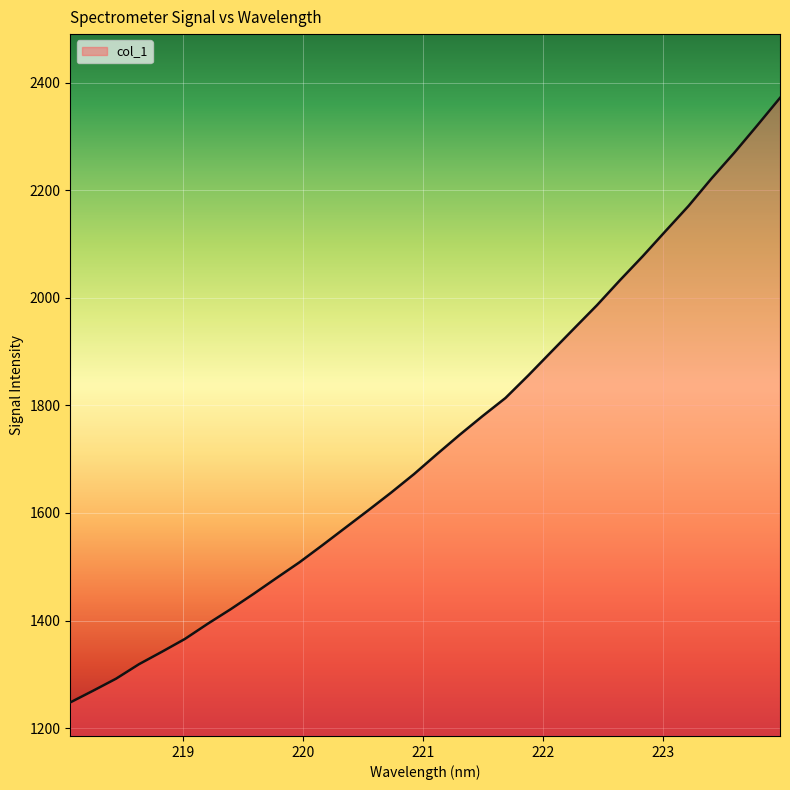

What is the smallest value displayed?

1247.8